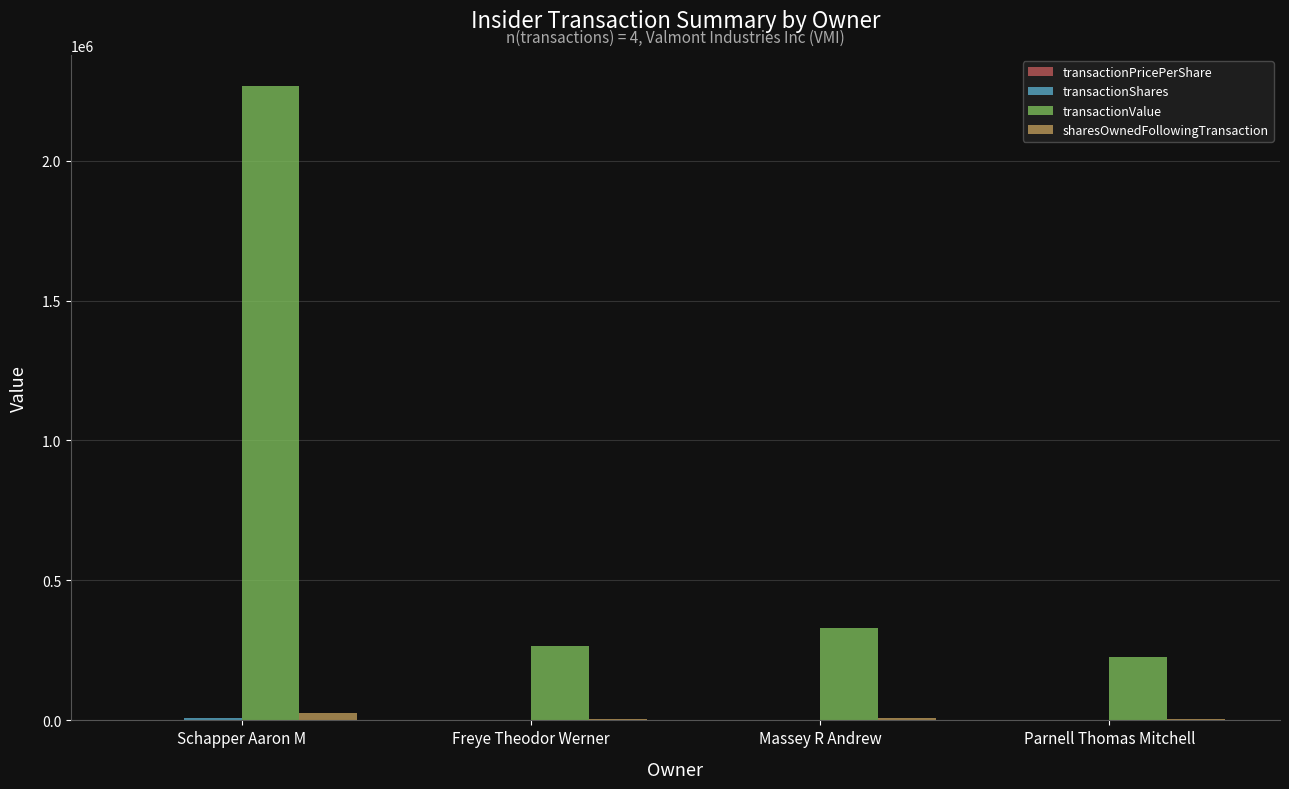

What is the highest value of the sharesOwnedFollowingTransaction series?

27765.0